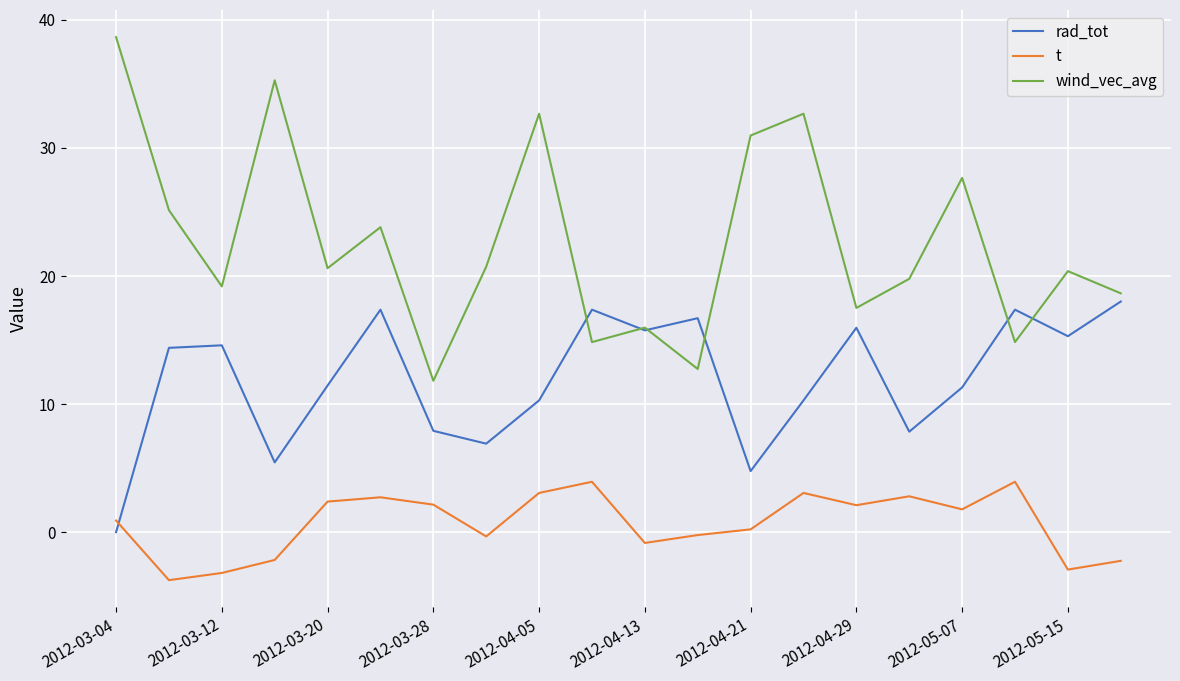

List the series in order of their peak value, highest first.

wind_vec_avg, rad_tot, t